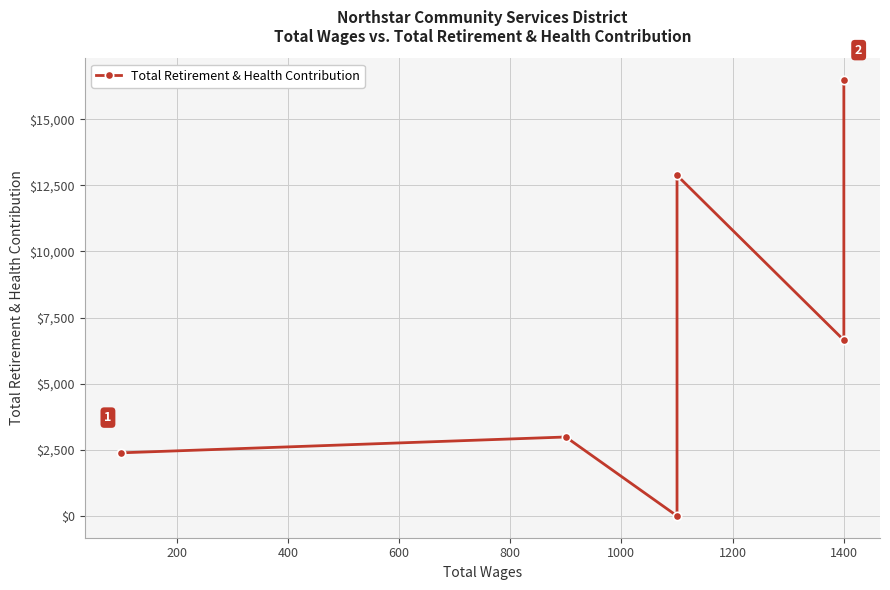

What is the sum of all values?

41380